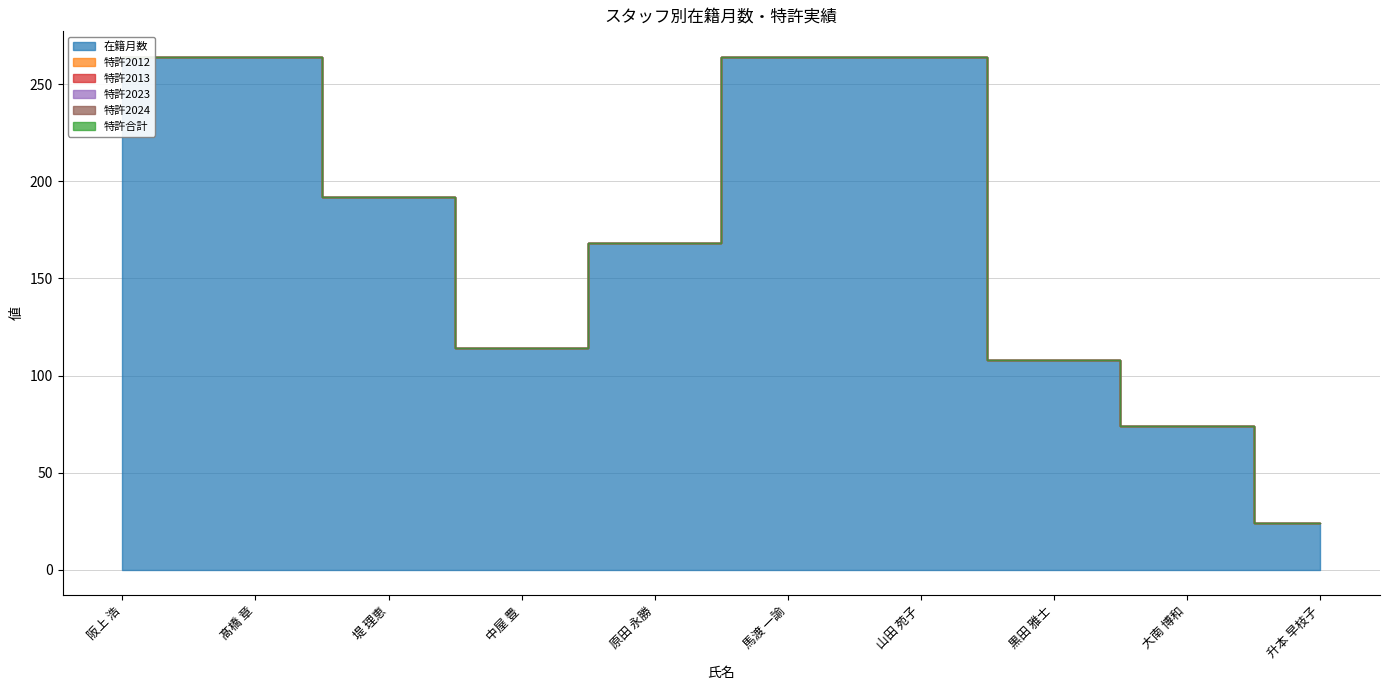

What are all the series names shown in the legend?

在籍月数, 特許2012, 特許2013, 特許2023, 特許2024, 特許合計